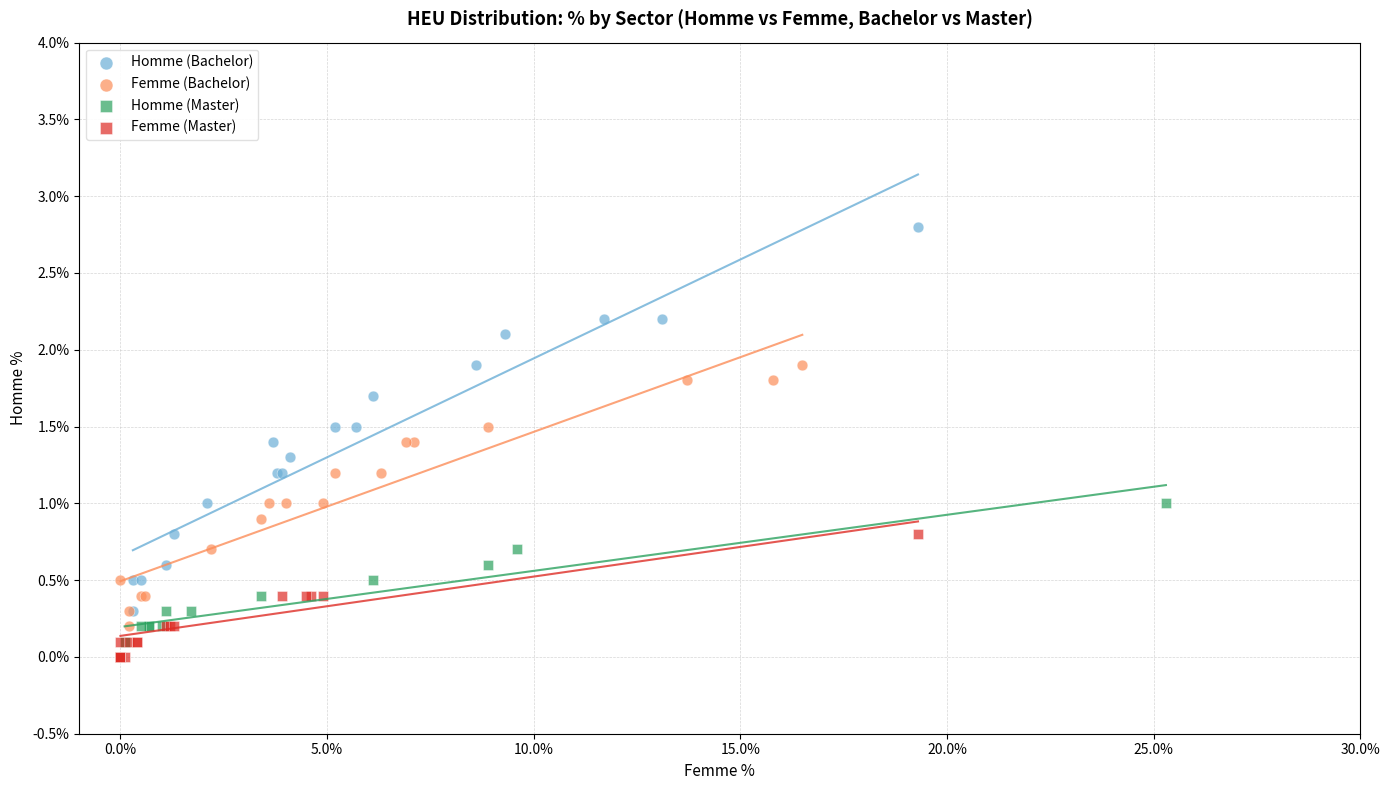

What are all the series names shown in the legend?

Homme (Bachelor), Femme (Bachelor), Homme (Master), Femme (Master)